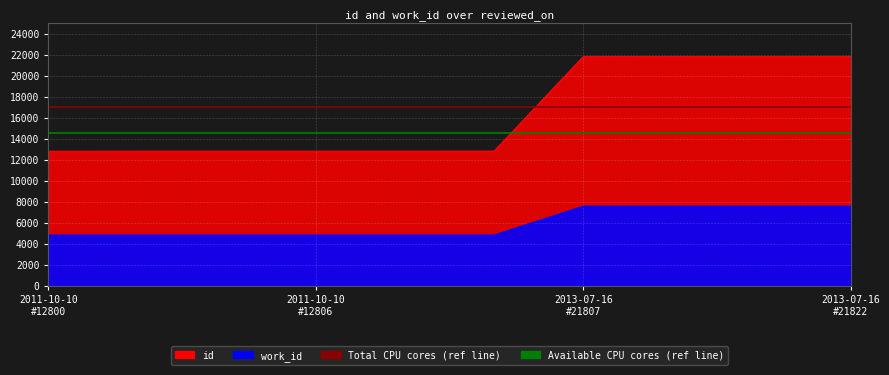

How many series are shown in this chart?

2